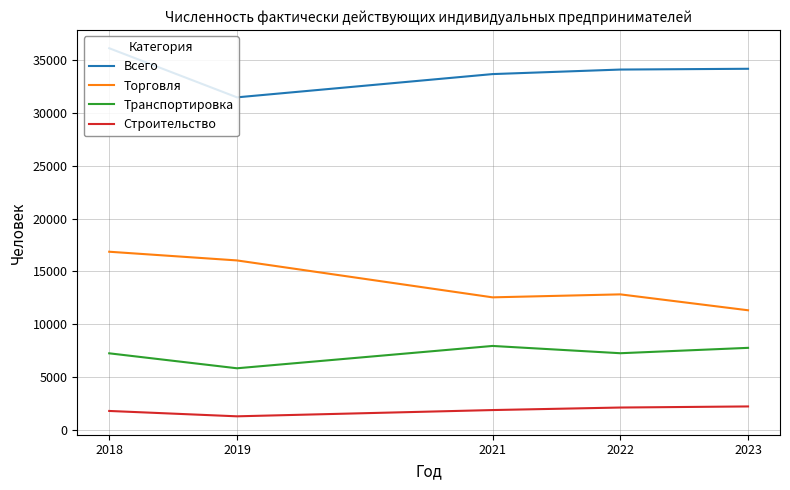

How many series are shown in this chart?

4